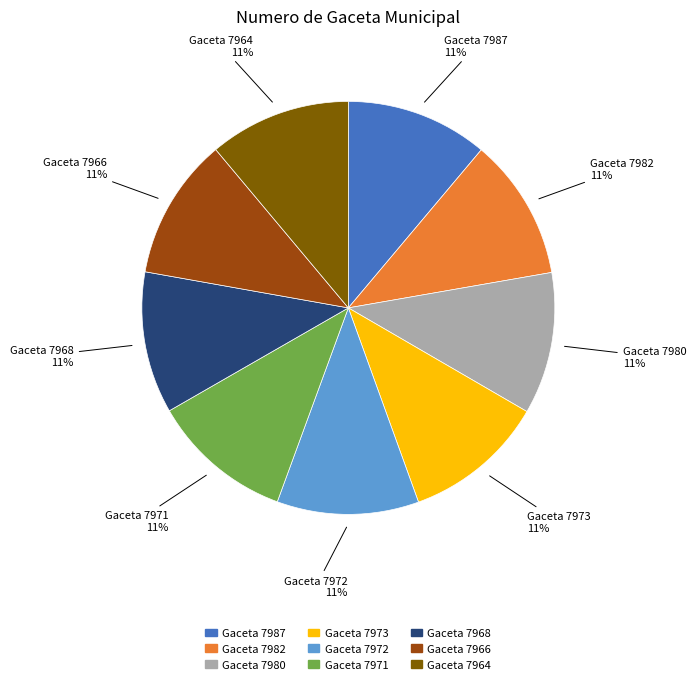

Is it true that Gaceta 7982 is 5% of the pie?

False